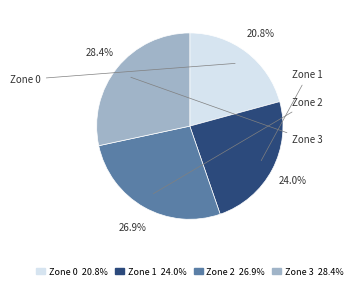

Count the number of slices in the pie.

4